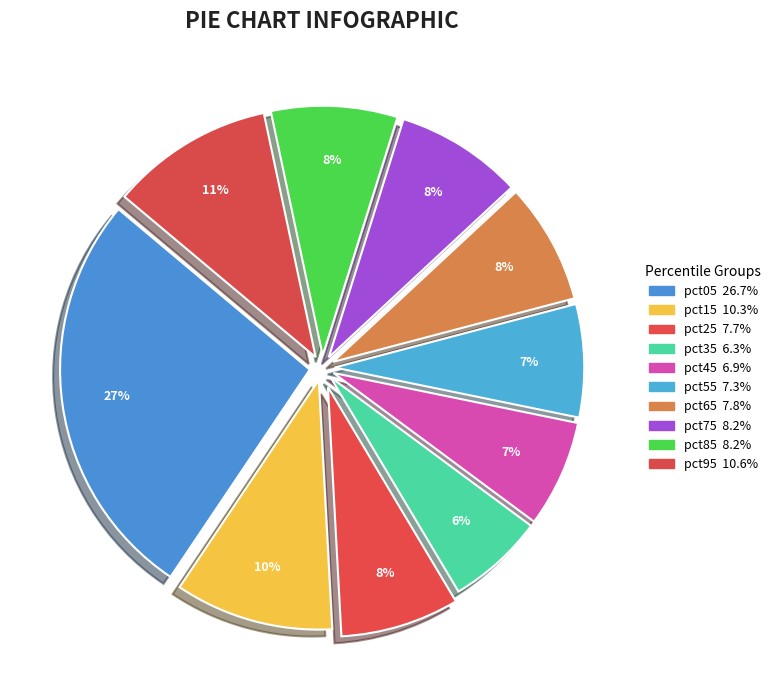

Rank the categories by value from highest to lowest.

pct05, pct95, pct15, pct75, pct85, pct65, pct25, pct55, pct45, pct35